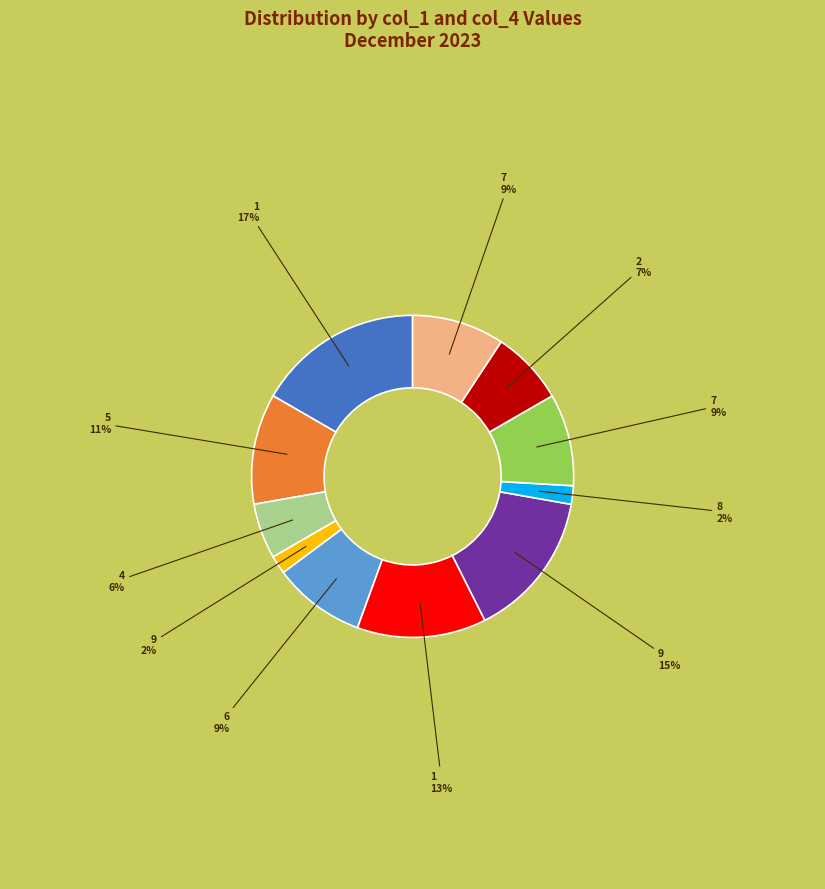

To the nearest percent, what is the difference between the largest and smallest slice percentages?

15%